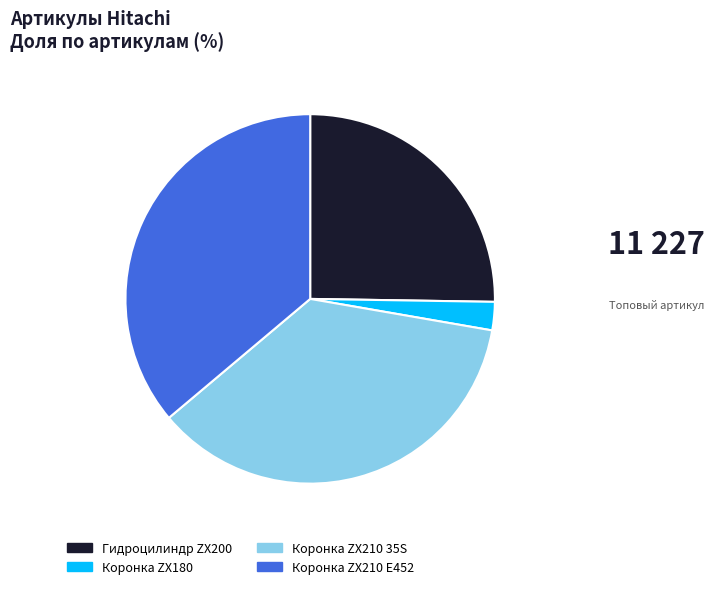

Is there a majority slice in this chart?

No